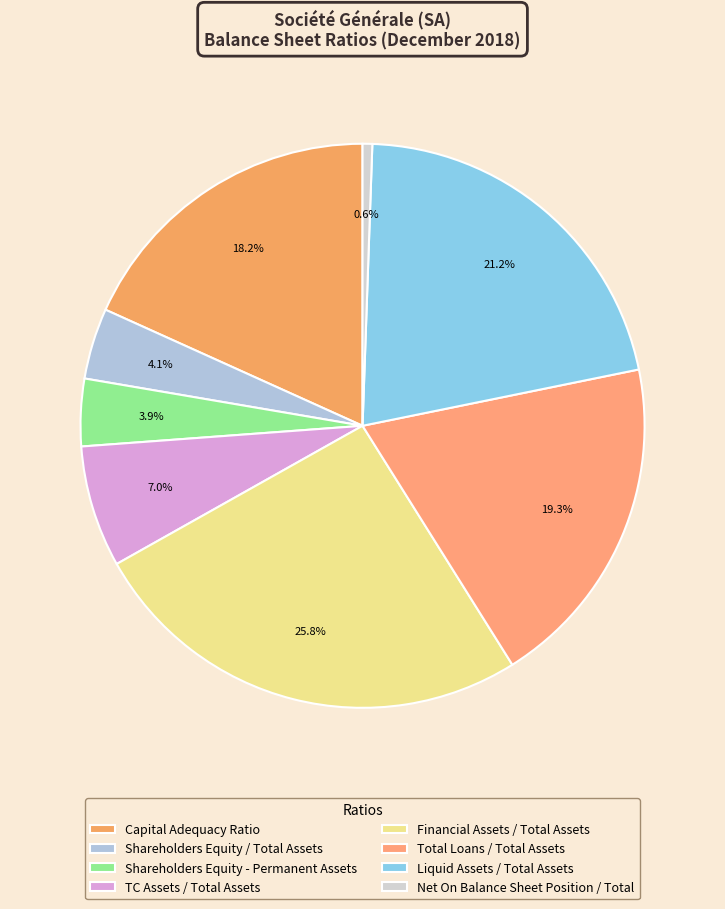

How many slices are in this pie chart?

8